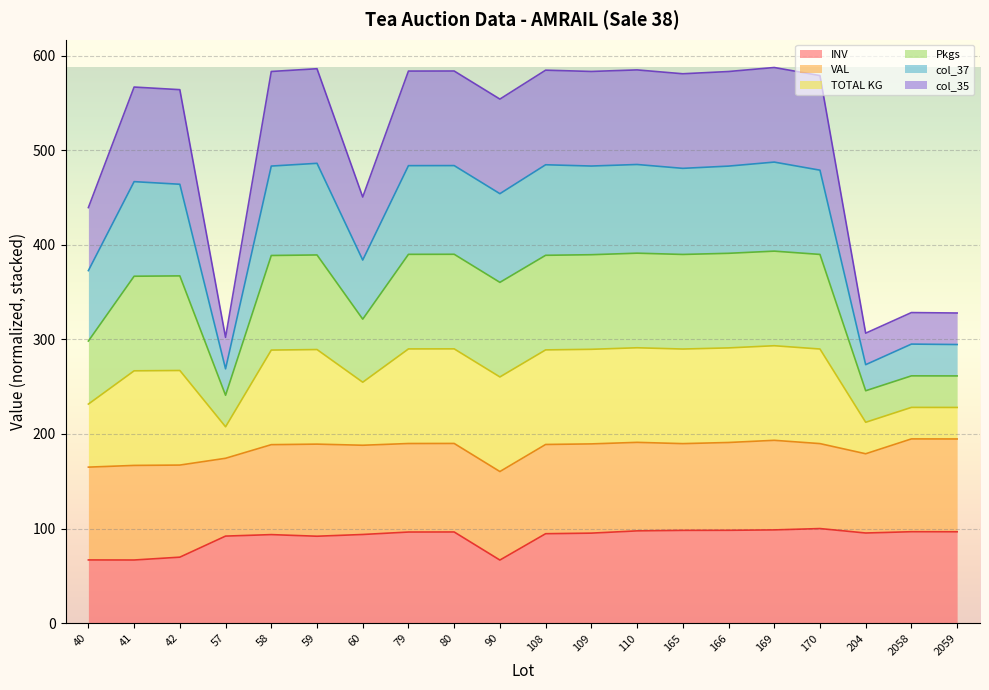

Does the chart display data point markers on the line(s)?

No